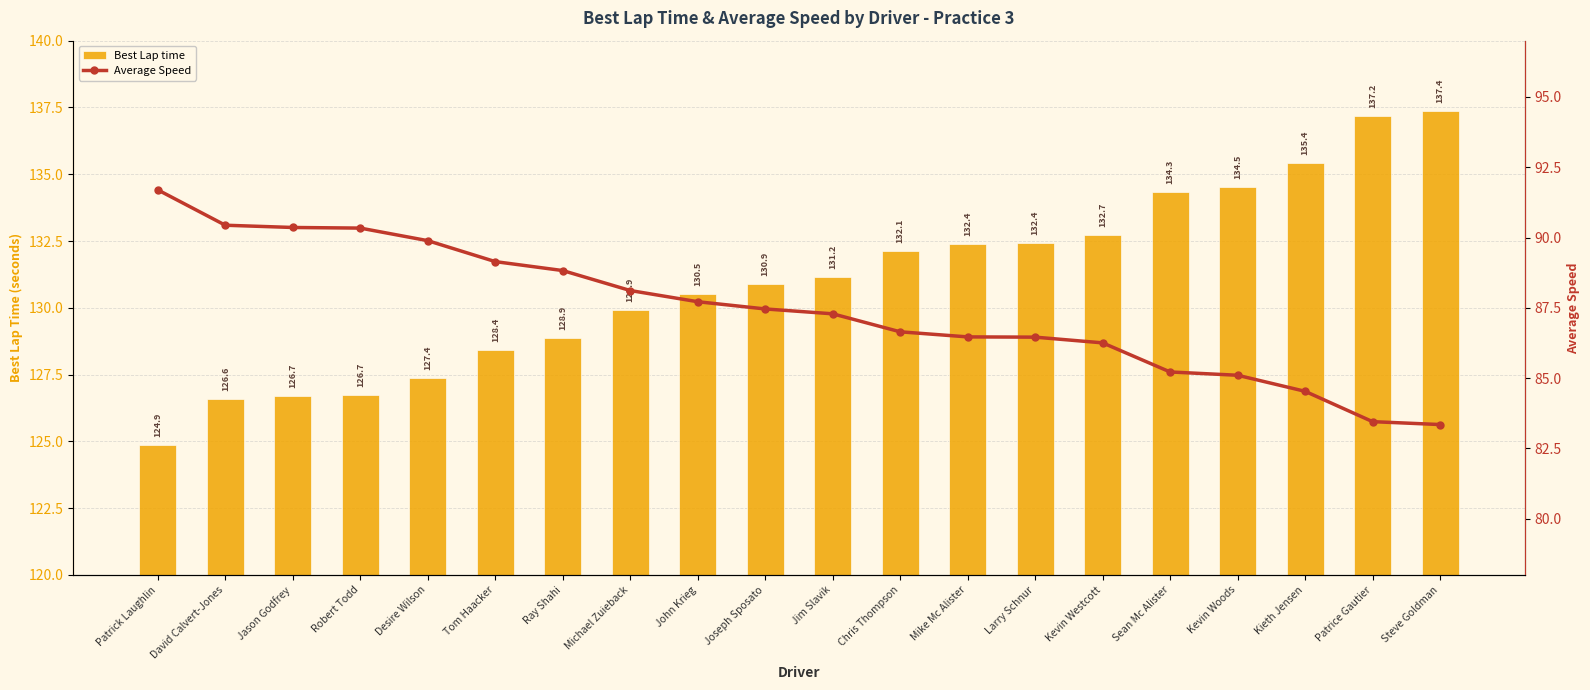

At Tom Haacker, list the series in order from smallest to largest.

Average Speed, Best Lap time